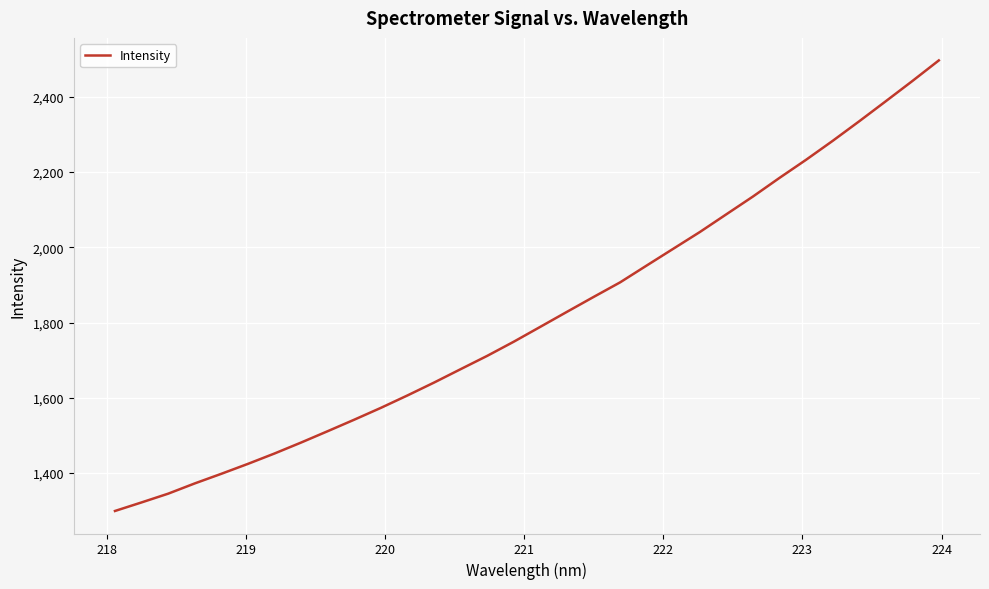

What is the difference between the maximum and minimum values?

1197.3